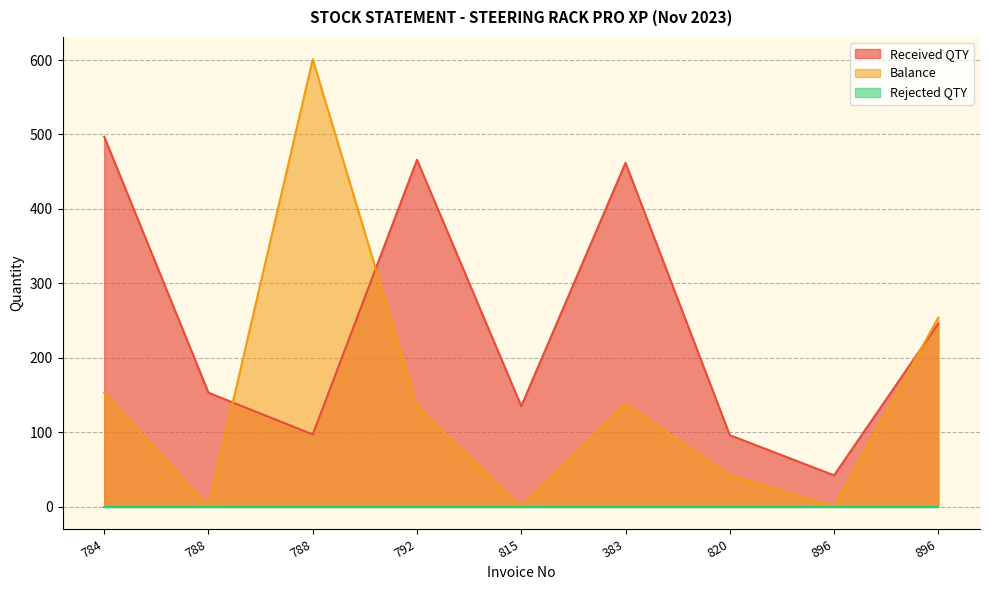

List the labels in order of Balance value, smallest first.

788, 815, 896, 820, 792, 383, 784, 896, 788